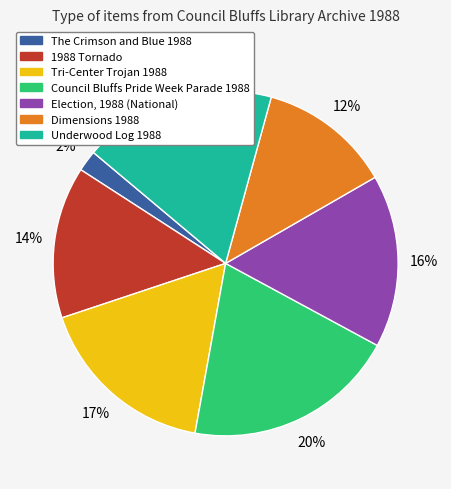

Rank the categories by value from lowest to highest.

The Crimson and Blue 1988, Dimensions 1988, 1988 Tornado, Election, 1988 (National), Tri-Center Trojan 1988, Underwood Log 1988, Council Bluffs Pride Week Parade 1988